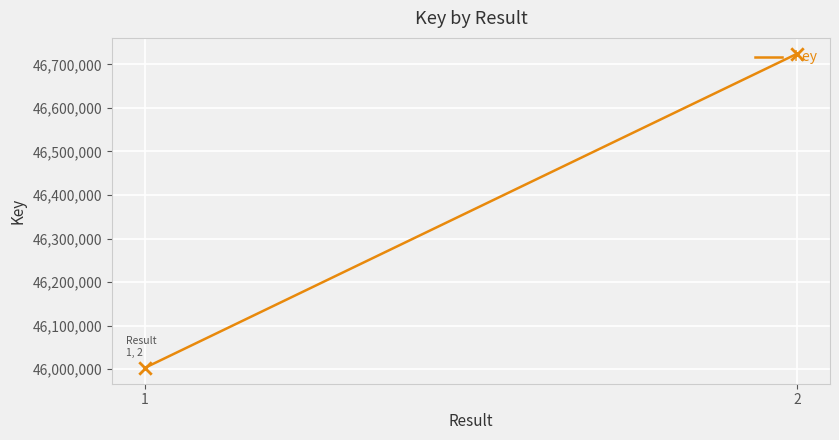

Approximately how many times larger is the value at 2 compared to 1?

1.0